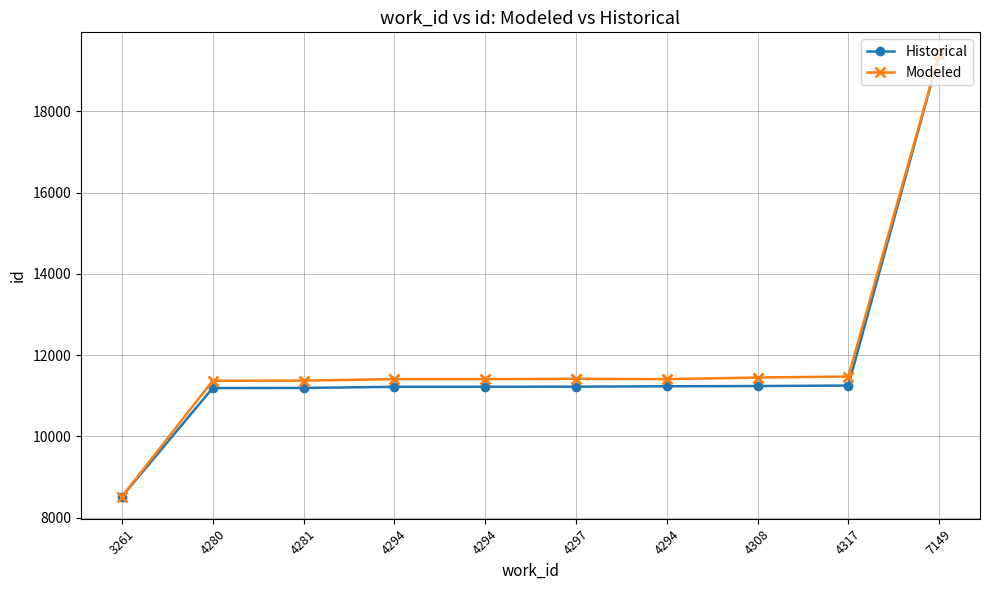

True or false: Modeled has a value of 11410.8 at 4294.

True